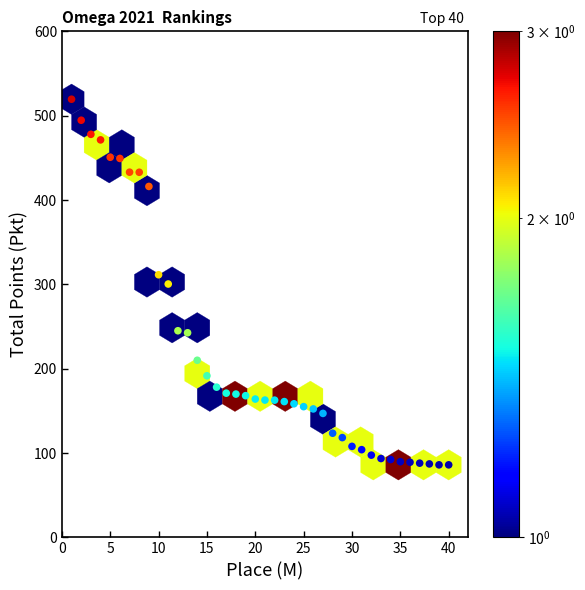

What is the range of X values (max minus min)?

39.0